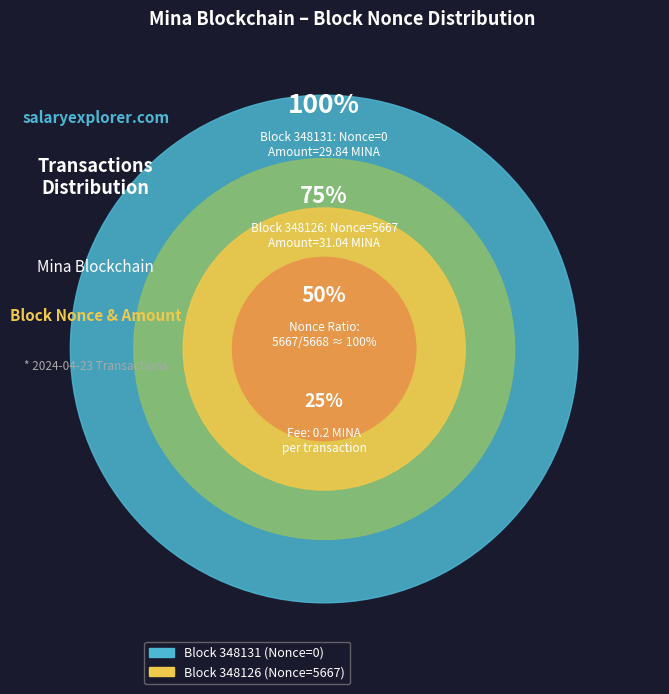

How many segments does this pie chart have?

2